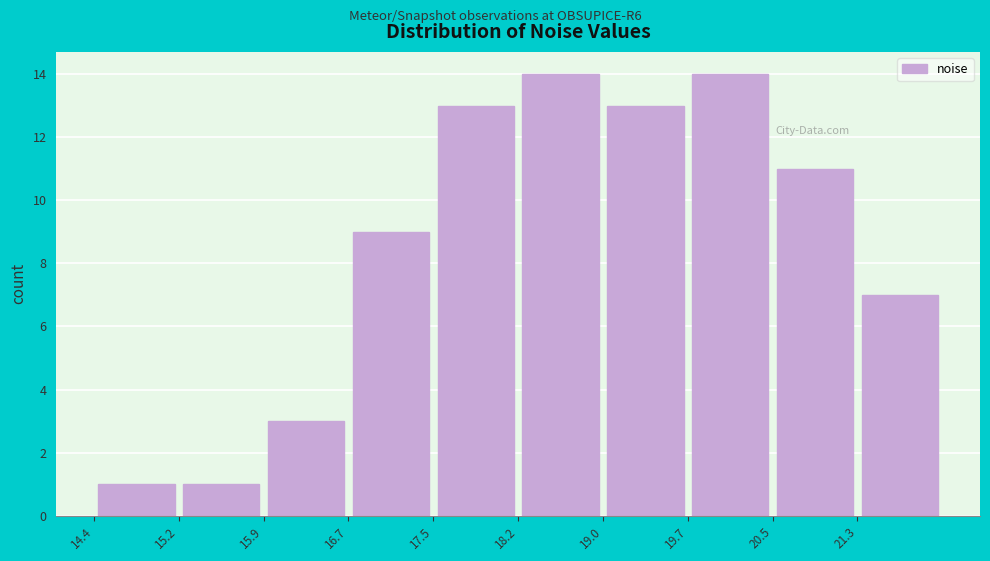

Reading left to right, transcribe this chart: for each bar, give the range it covers on the x-axis and its height. Neither the bar edges nor the heights are printed on the chart, so give them approximately, as read against the axes.

14.4 to 15.2: 1
15.2 to 15.9: 1
15.9 to 16.7: 3
16.7 to 17.5: 9
17.5 to 18.2: 13
18.2 to 19.0: 14
19.0 to 19.7: 13
19.7 to 20.5: 14
20.5 to 21.3: 11
21.3 to 22.0: 7